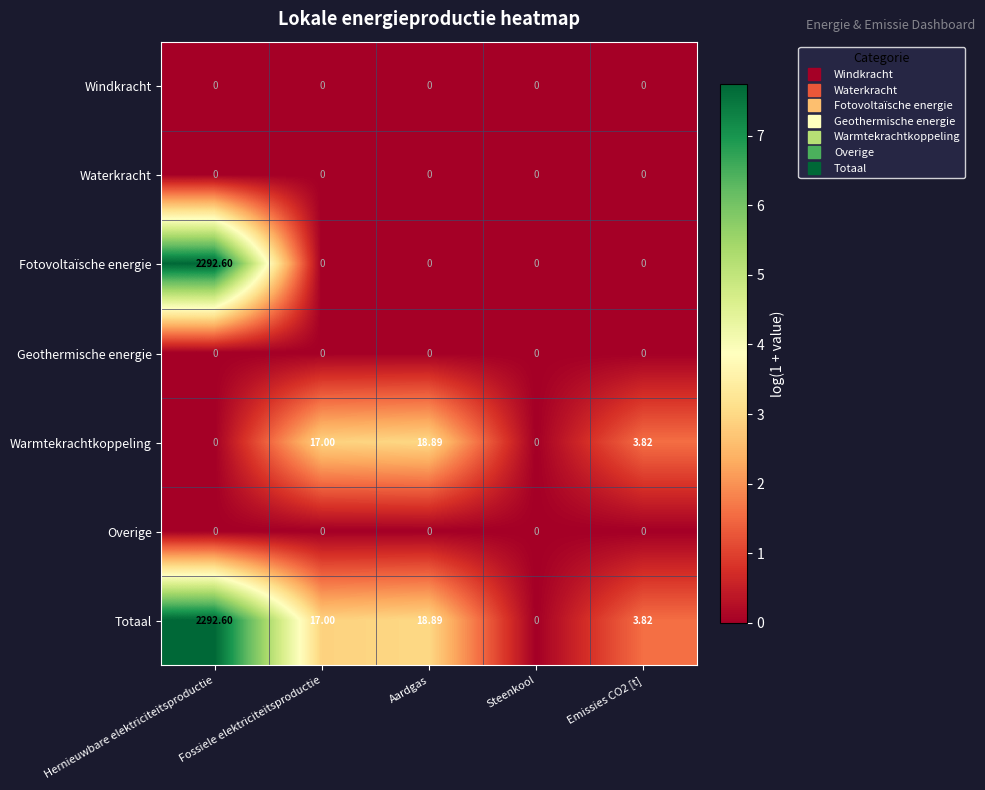

How many data points does each series have?

5